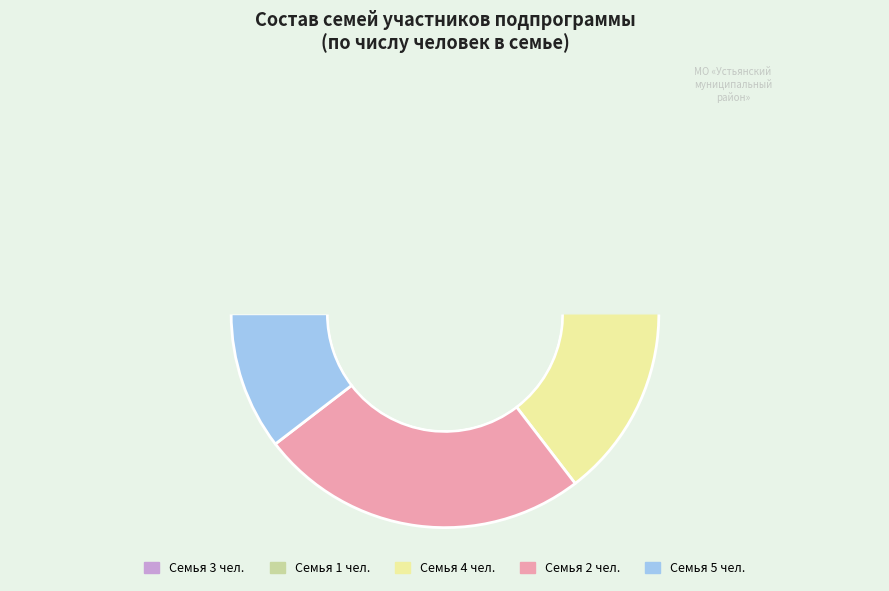

What percentage is the 1-3 чел. (1) slice, to the nearest percent?

10%